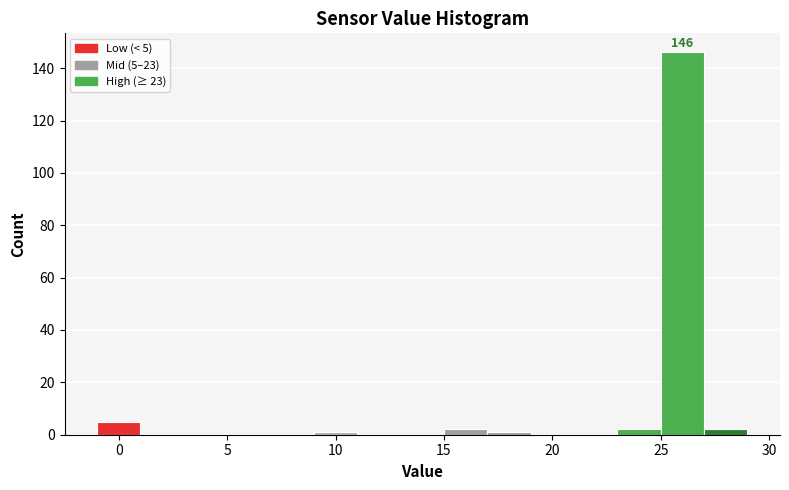

Which range on the x-axis has the tallest bar?

25 to 27